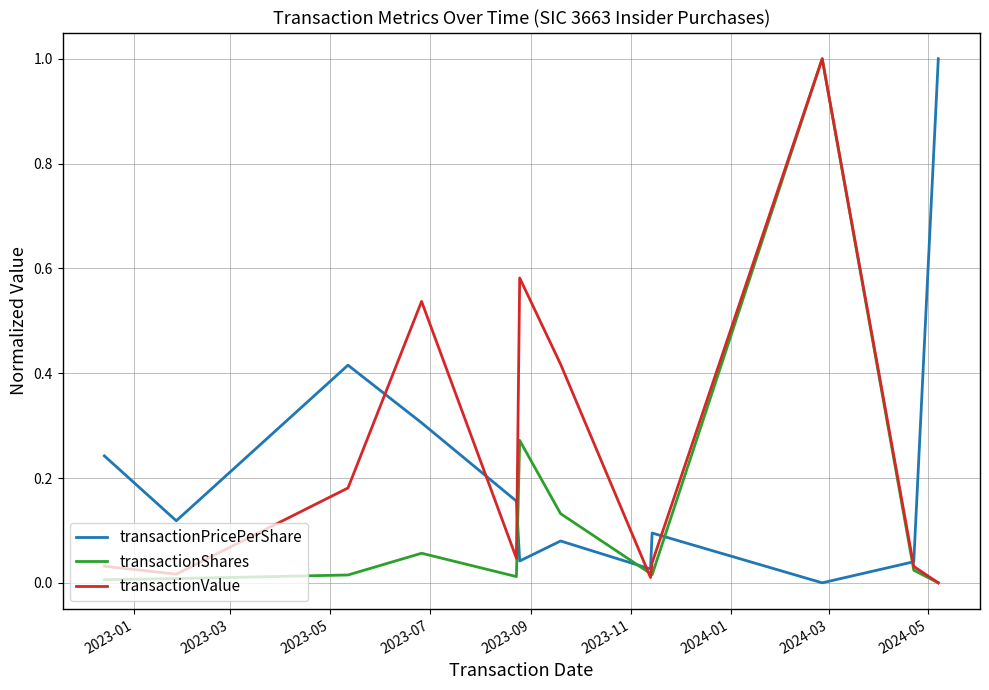

What is the maximum value for transactionPricePerShare?

1.0